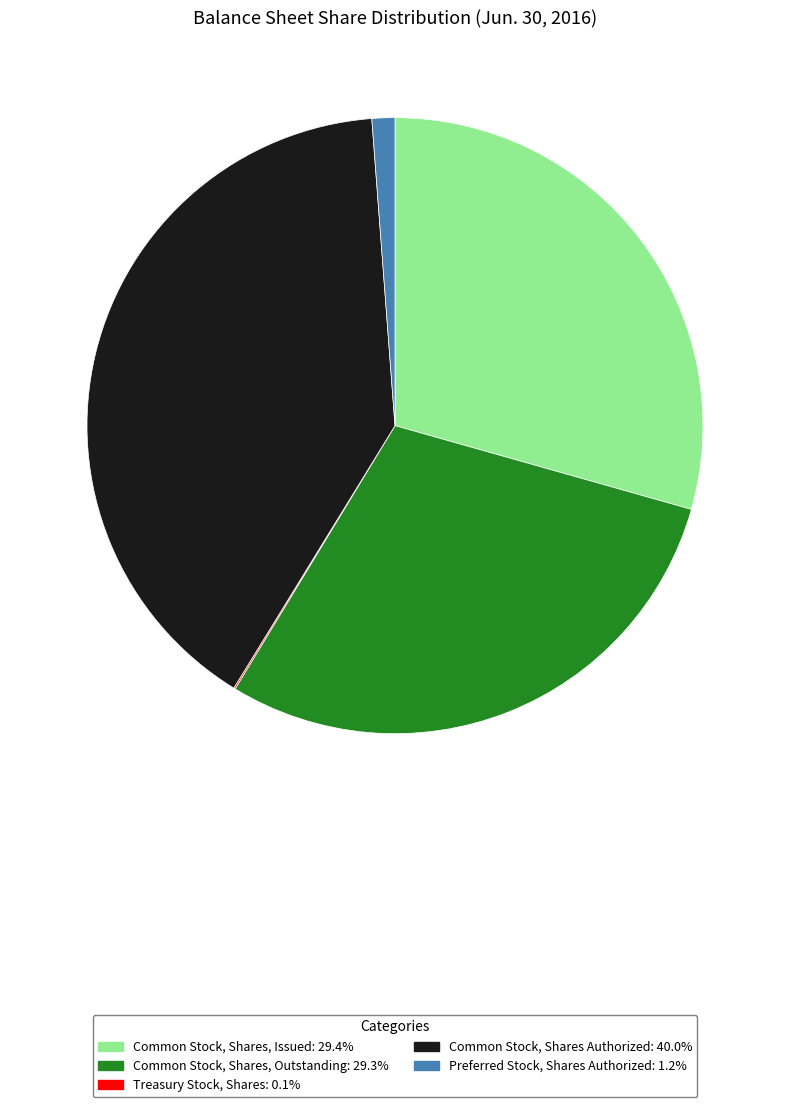

Approximately how many times larger is the value at Common Stock, Shares, Issued: 29.4% compared to Common Stock, Shares Authorized: 40.0%?

0.7